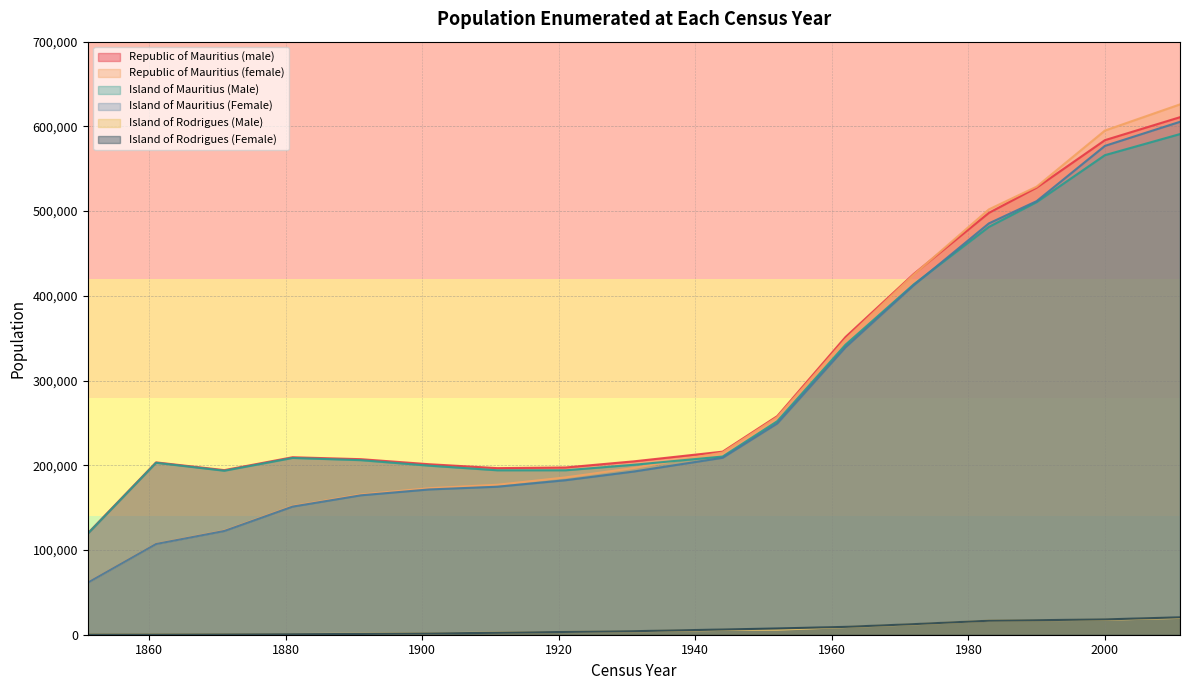

At which category is the sum across all series the highest?

2011